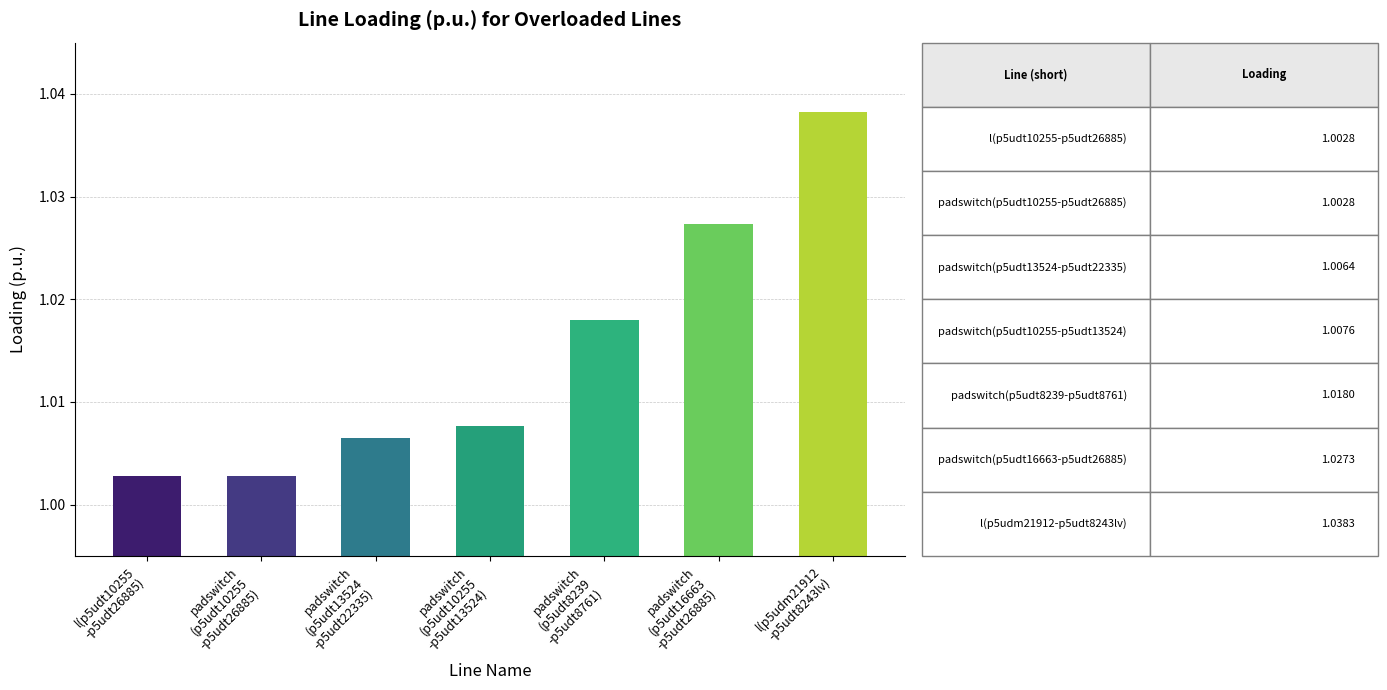

What is the sum of all values?

7.1